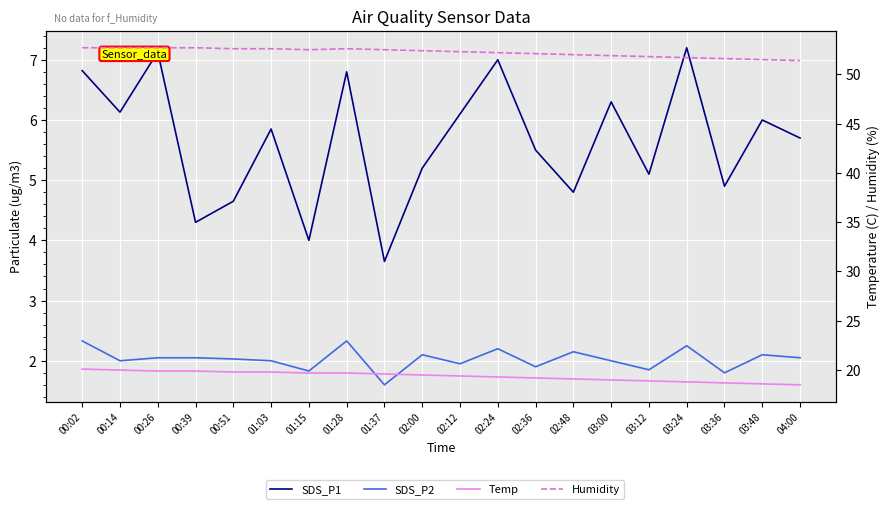

Which series has the widest spread of values?

SDS_P1